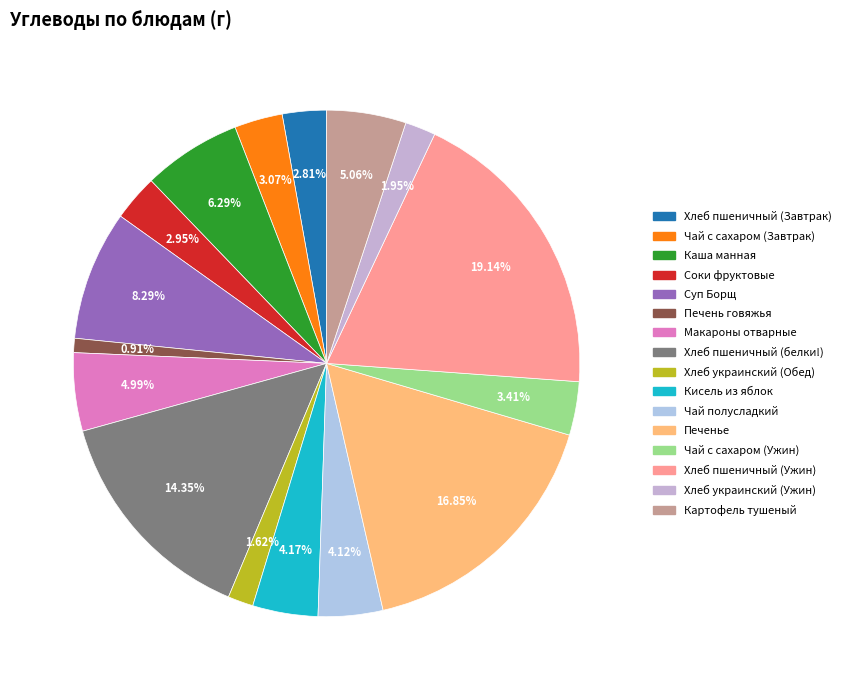

Is it true that Кисель из яблок is 15% of the pie?

False